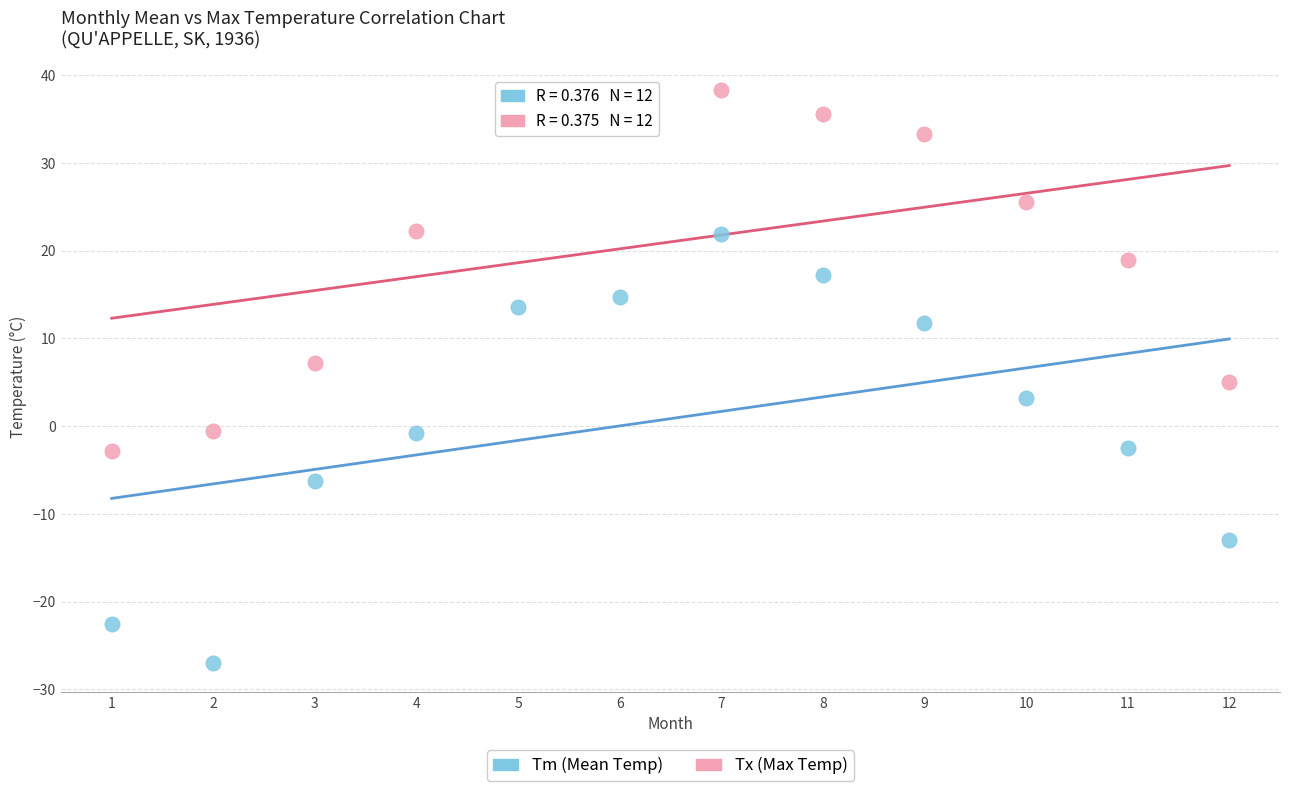

Which series reaches the minimum Y coordinate?

Tm (Mean Temp)